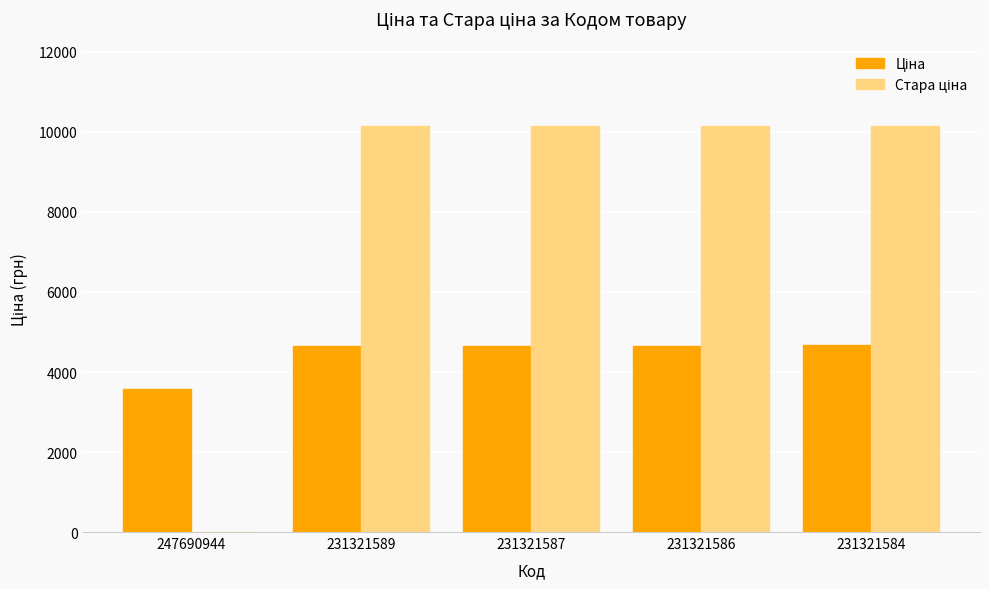

What is the total value across all series at 231321586?

14801.0